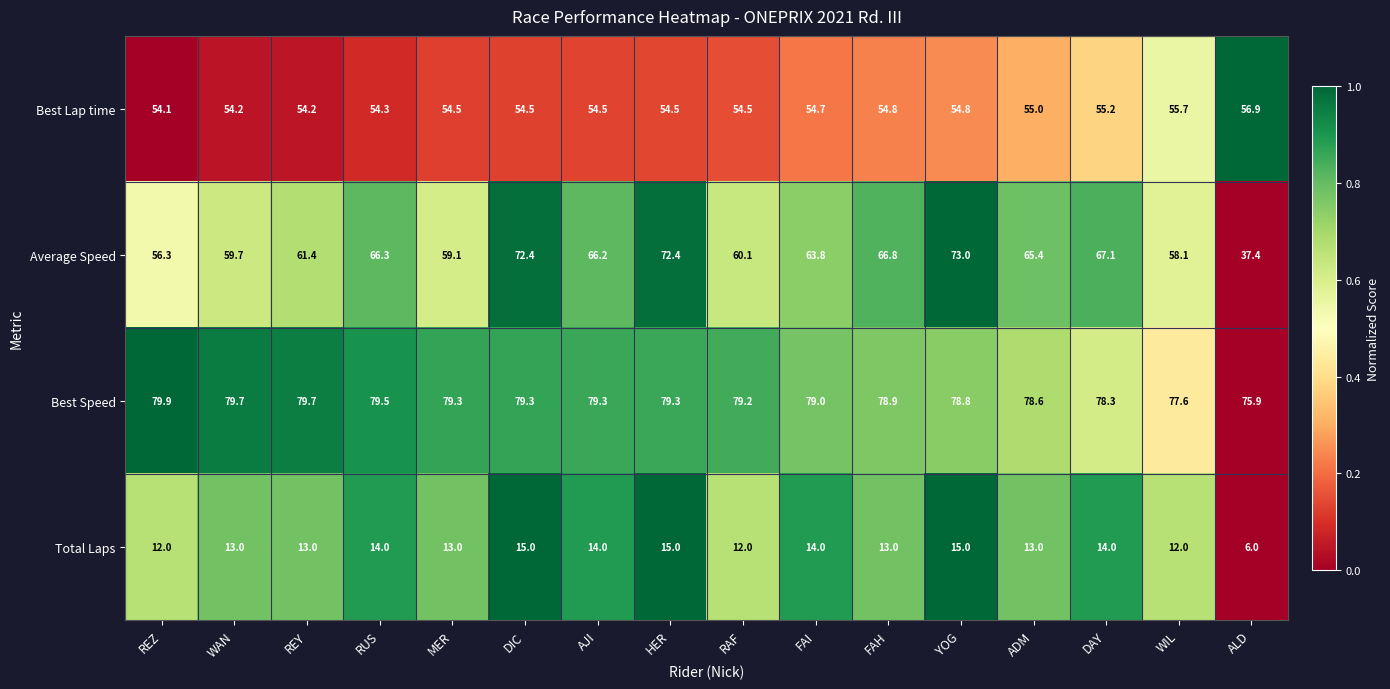

At which label is Best Lap time closest to 55?

ADM